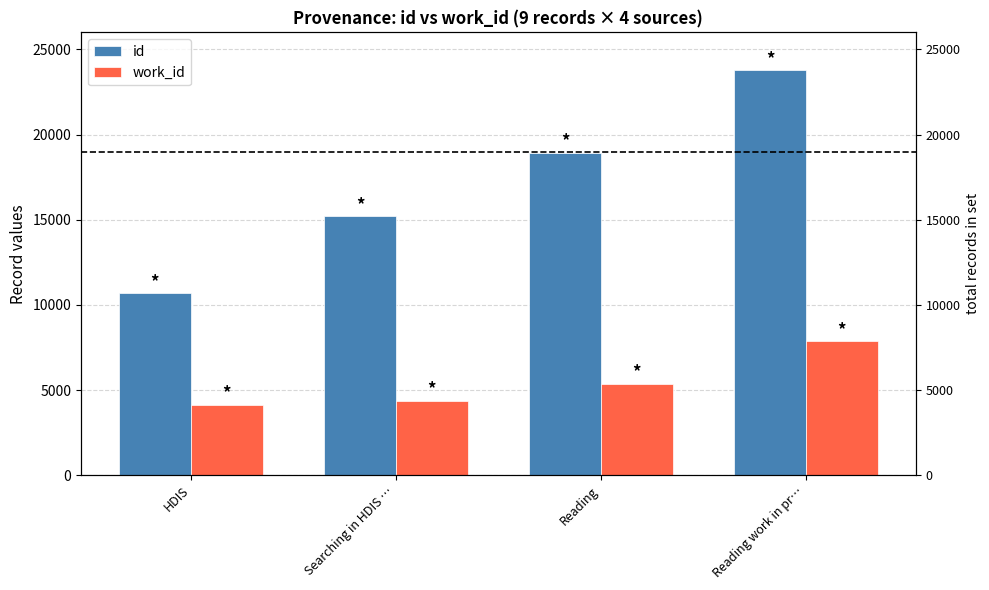

How many data points in work_id are less than 5358?

2